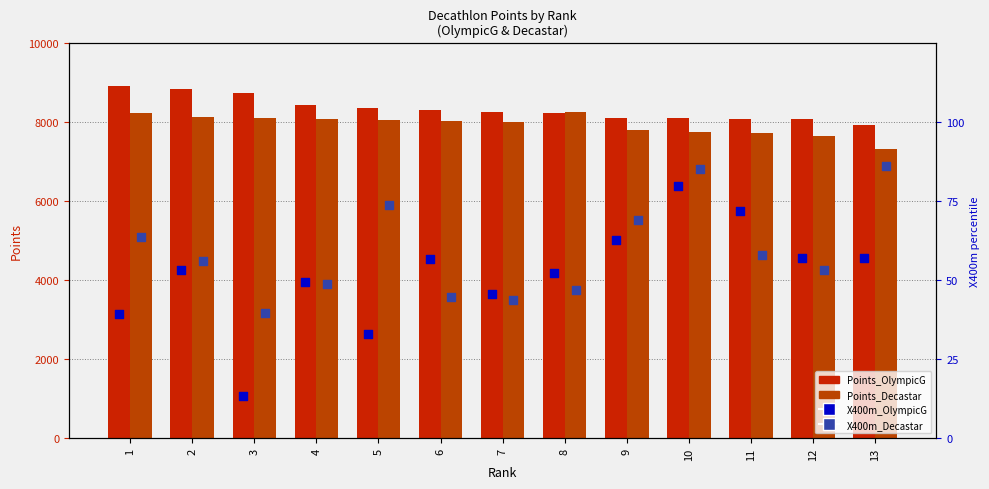

Which series has the largest total across all categories?

Points_OlympicG